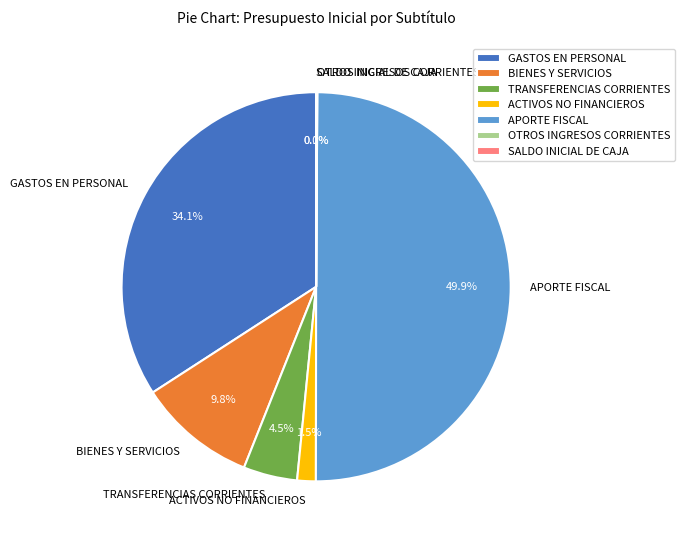

How much of the chart is everything except APORTE FISCAL?

50.1%